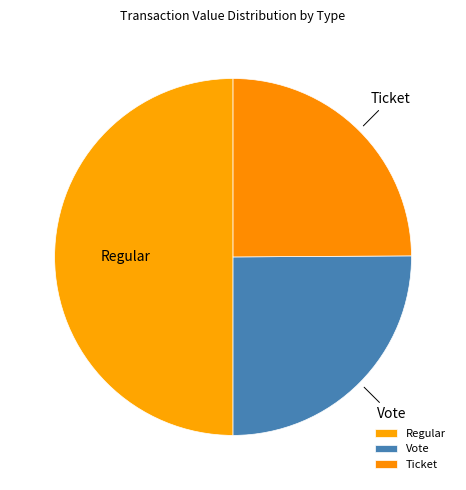

The Regular slice represents 16% of the pie. True or false?

False